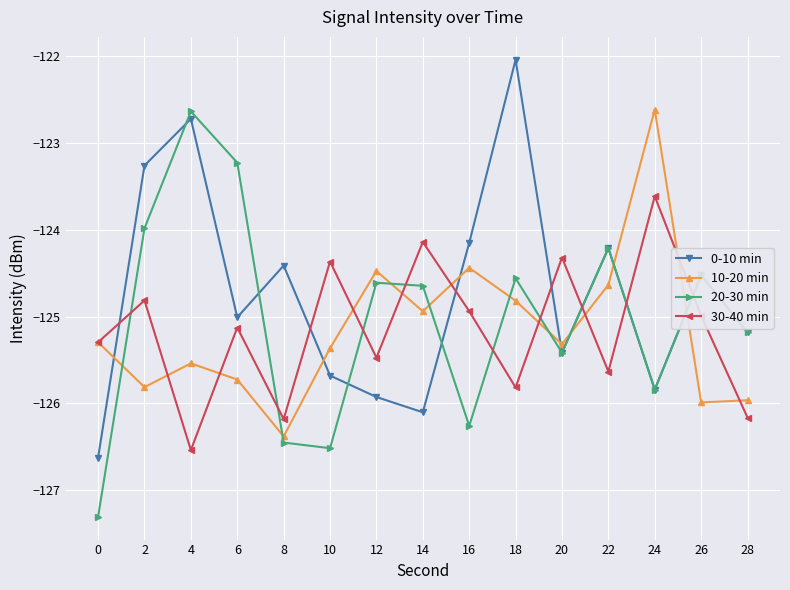

How many distinct data groups are displayed?

4